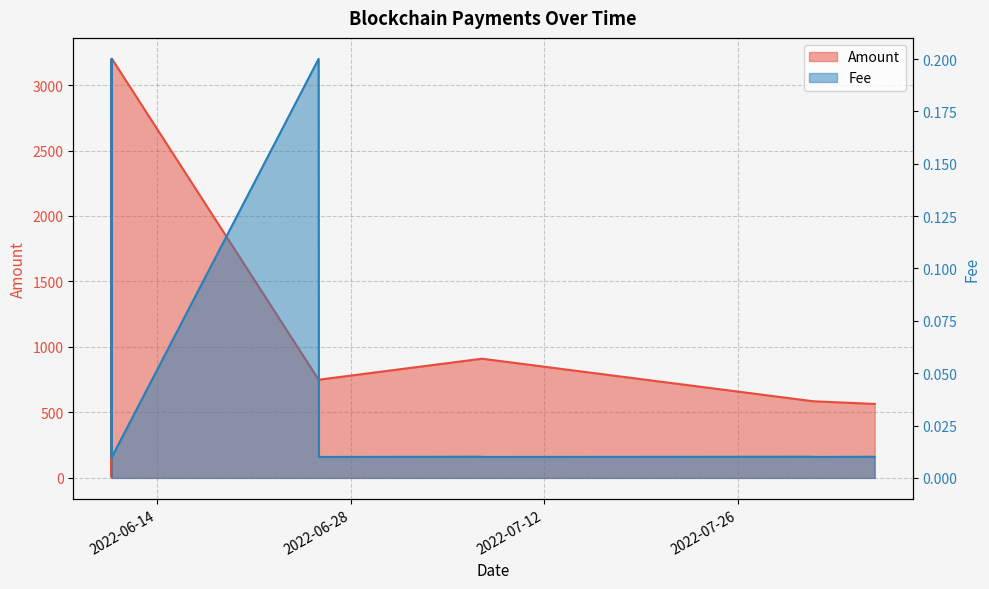

What is the greatest value displayed?

3200.0